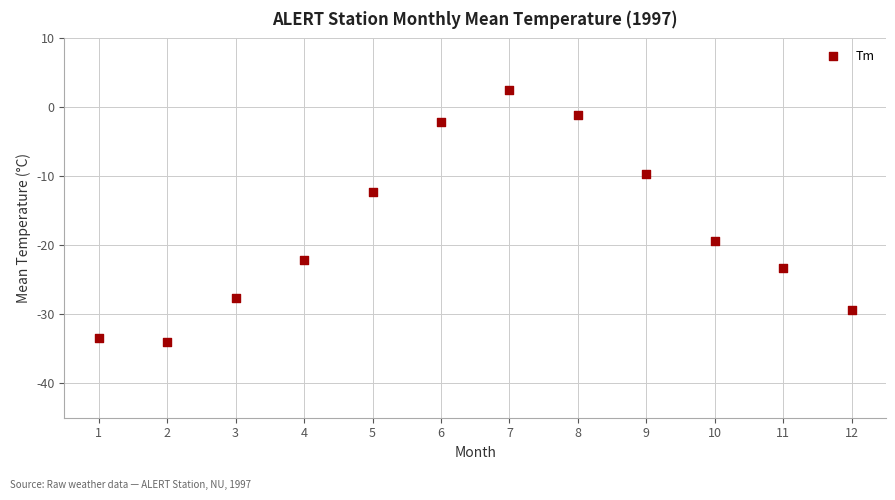

What is the average X value?

6.5